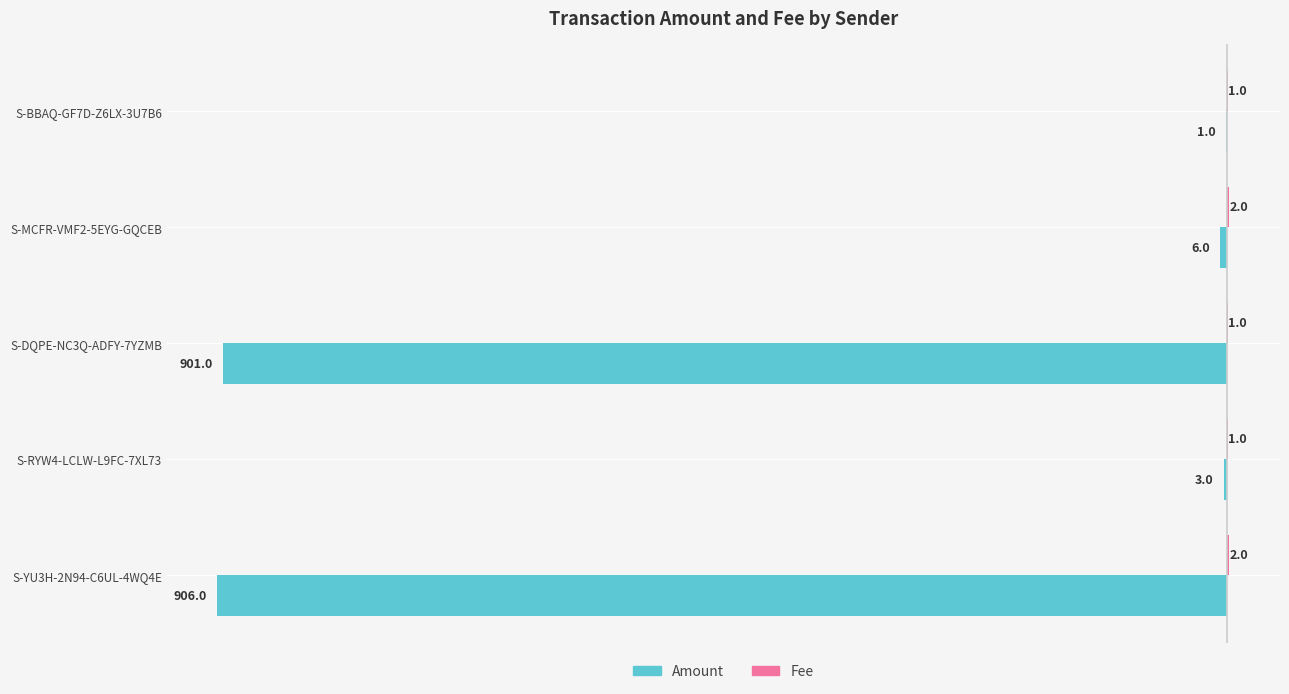

What is the total value across all series at S-MCFR-VMF2-5EYG-GQCEB?

-4